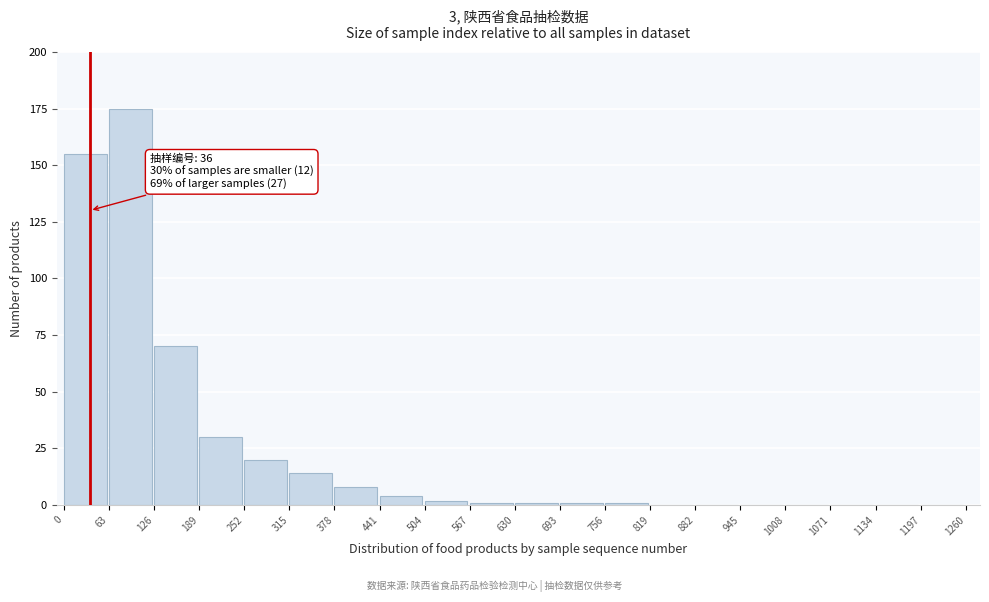

Reading left to right, transcribe all the data shown in this chart.

0=155	63=175	126=70	189=30	252=20	315=14	378=8	441=4	504=2	567=1	630=1	693=1	756=1	819=0	882=0	945=0	1008=0	1071=0	1134=0	1197=0